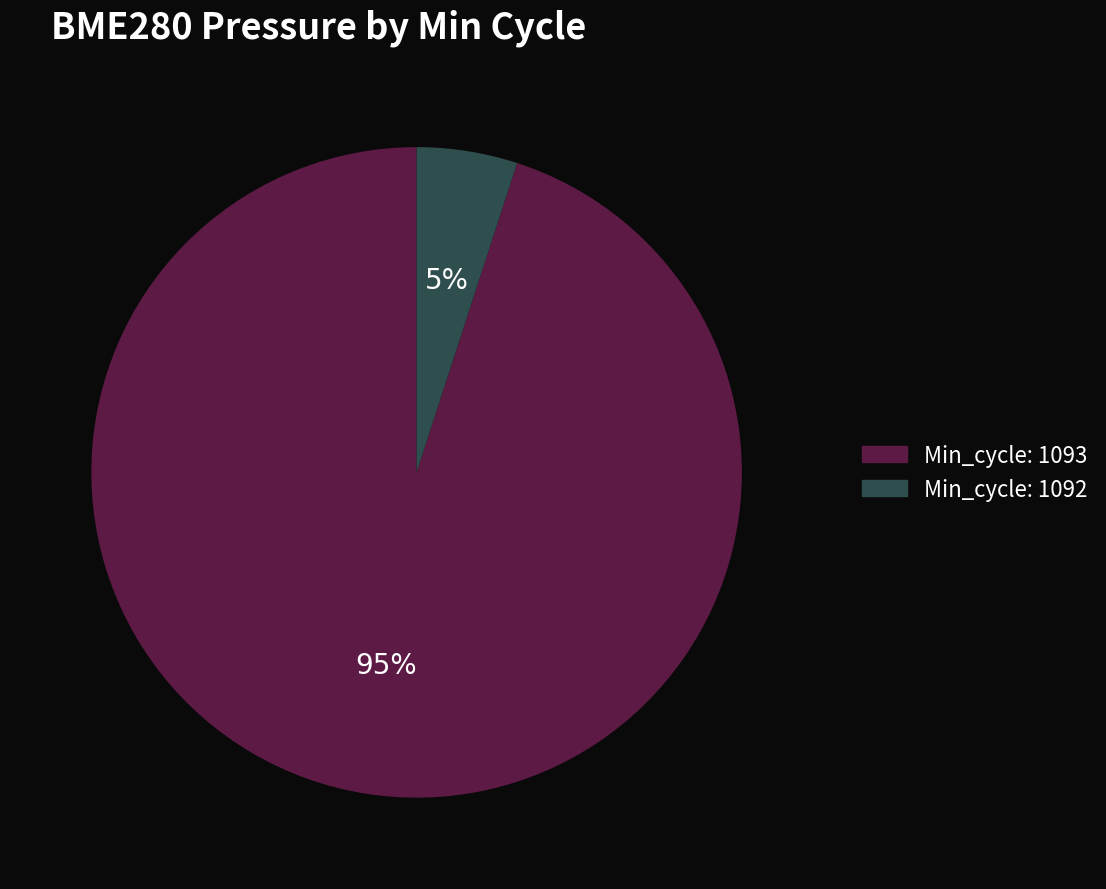

How many segments does this pie chart have?

2